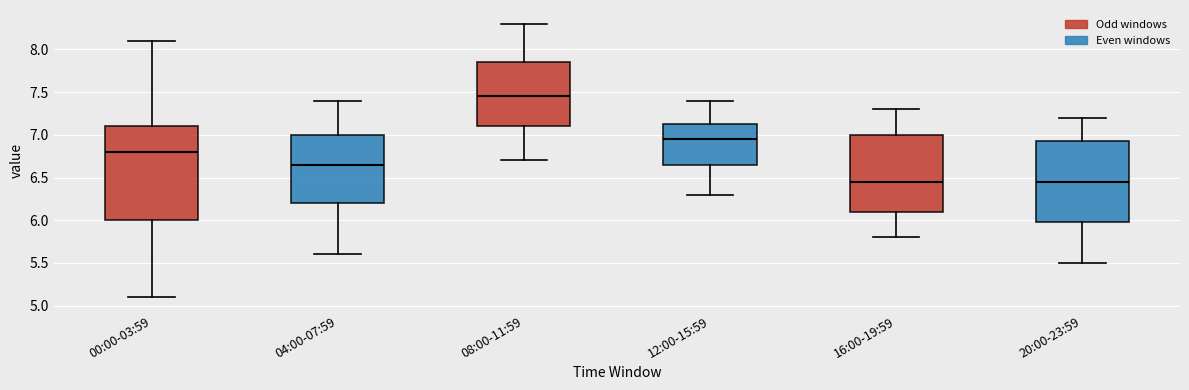

Which box is the tallest, from its lower edge to its upper edge?

00:00-03:59